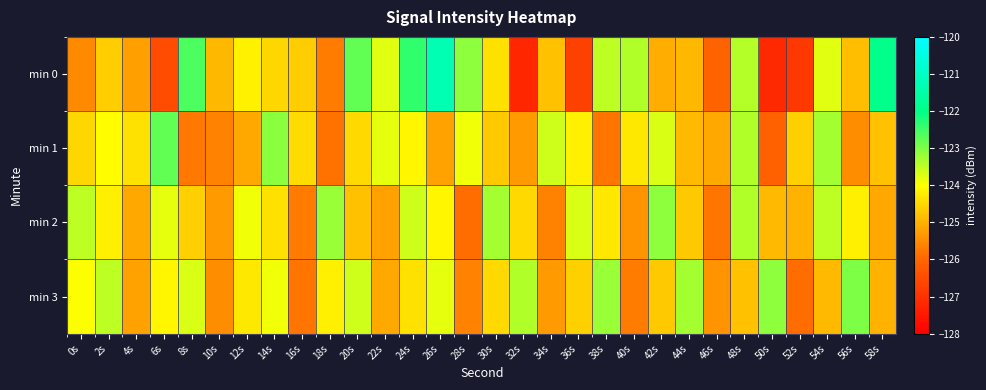

Reading right to left, what are all the values shown in this chart?

min 0: 58s=-122.0	56s=-124.8	54s=-123.8	52s=-126.9	50s=-127.2	48s=-123.4	46s=-126.1	44s=-124.9	42s=-125.0	40s=-123.4	38s=-123.5	36s=-126.7	34s=-124.8	32s=-127.2	30s=-124.4	28s=-123.1	26s=-121.3	24s=-122.4	22s=-123.8	20s=-122.8	18s=-125.7	16s=-124.6	14s=-124.5	12s=-124.2	10s=-124.9	8s=-122.6	6s=-126.5	4s=-125.2	2s=-124.6	0s=-125.5
min 1: 58s=-124.8	56s=-125.5	54s=-123.3	52s=-124.6	50s=-126.1	48s=-123.4	46s=-125.1	44s=-124.9	42s=-123.7	40s=-124.3	38s=-125.8	36s=-124.2	34s=-123.6	32s=-125.3	30s=-124.7	28s=-123.9	26s=-125.2	24s=-124.1	22s=-123.8	20s=-124.5	18s=-125.8	16s=-124.5	14s=-123.1	12s=-125.1	10s=-125.6	8s=-125.7	6s=-122.8	4s=-124.4	2s=-124.0	0s=-124.5
min 2: 58s=-125.1	56s=-124.2	54s=-123.5	52s=-125.0	50s=-124.9	48s=-123.4	46s=-125.8	44s=-124.7	42s=-123.1	40s=-125.4	38s=-124.3	36s=-123.7	34s=-125.6	32s=-124.5	30s=-123.3	28s=-125.9	26s=-124.1	24s=-123.6	22s=-125.2	20s=-124.8	18s=-123.2	16s=-125.7	14s=-124.4	12s=-123.9	10s=-125.3	8s=-124.6	6s=-123.8	4s=-125.1	2s=-124.2	0s=-123.5
min 3: 58s=-125.0	56s=-123.0	54s=-124.9	52s=-125.9	50s=-123.1	48s=-124.8	46s=-125.4	44s=-123.3	42s=-124.7	40s=-125.7	38s=-123.2	36s=-124.6	34s=-125.3	32s=-123.4	30s=-124.5	28s=-125.6	26s=-123.8	24s=-124.4	22s=-125.1	20s=-123.6	18s=-124.2	16s=-125.8	14s=-123.9	12s=-124.3	10s=-125.5	8s=-123.7	6s=-124.1	4s=-125.2	2s=-123.5	0s=-124.0